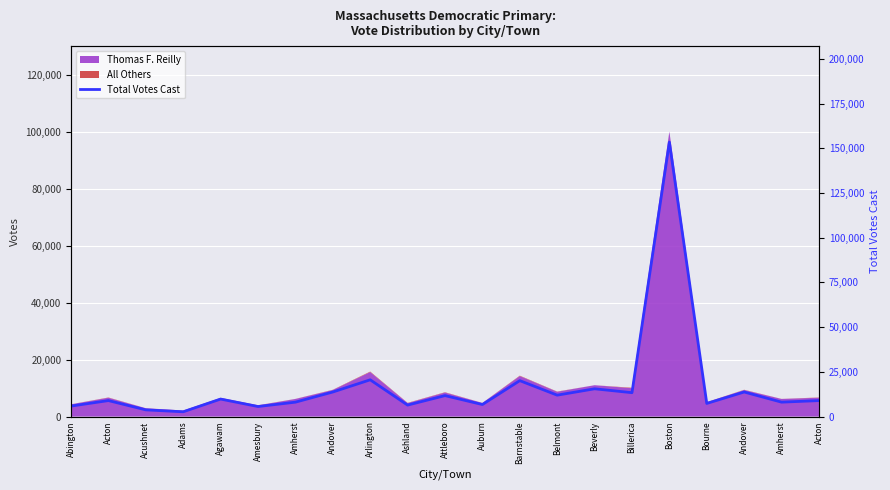

Approximately how many times larger is the value at Acton compared to Ashland?

1.4